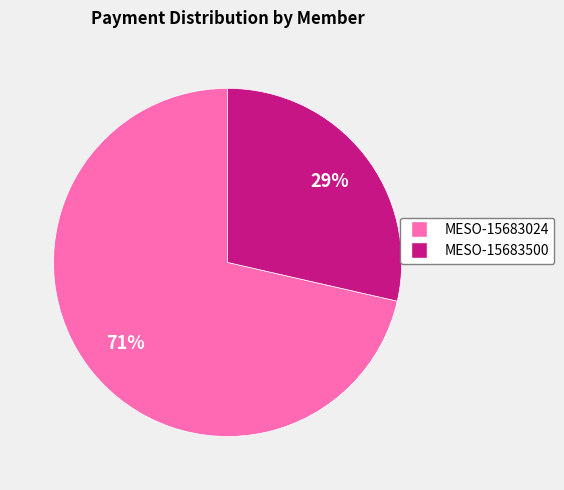

To the nearest percent, what is the combined percentage of MESO-15683024 and MESO-15683500?

100%